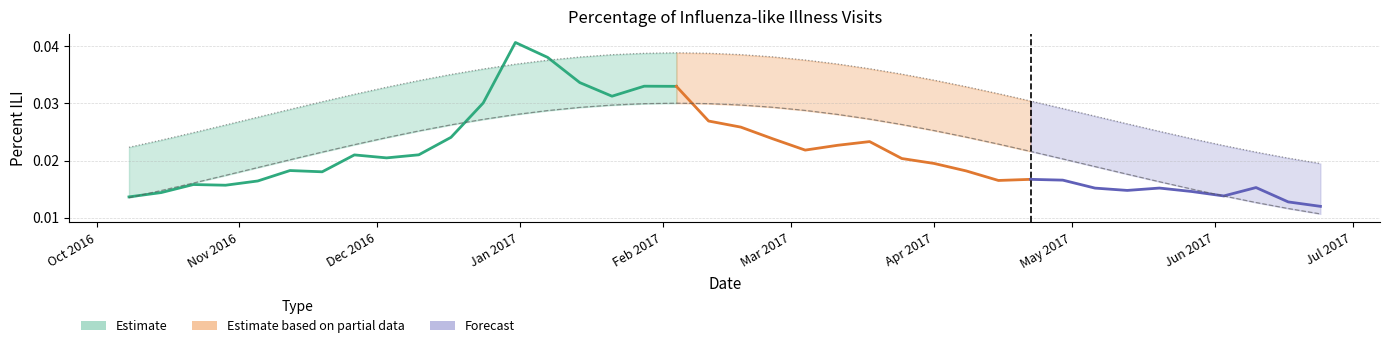

At which category does Two Standard Deviations above Baseline reach its first local peak?

2017-02-04